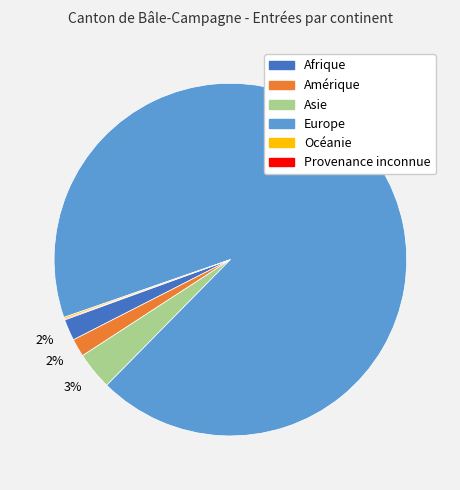

Between Europe and Amérique, which is larger?

Europe